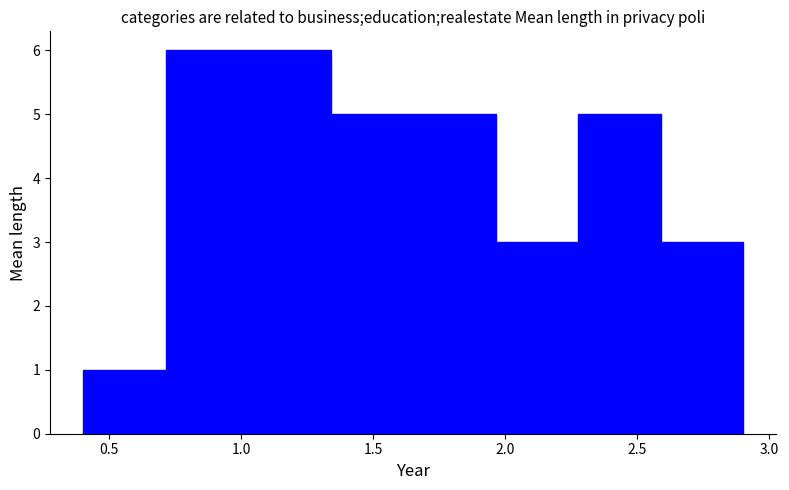

Reading left to right, list every bar in this chart as the range it spans on the x-axis followed by its height. Neither the bar edges nor the heights are printed on the chart, so give them approximately, as read against the axes.

0.40 to 0.70: 1
0.70 to 1.05: 6
1.05 to 1.35: 6
1.35 to 1.65: 5
1.65 to 1.95: 5
1.95 to 2.30: 3
2.30 to 2.60: 5
2.60 to 2.90: 3